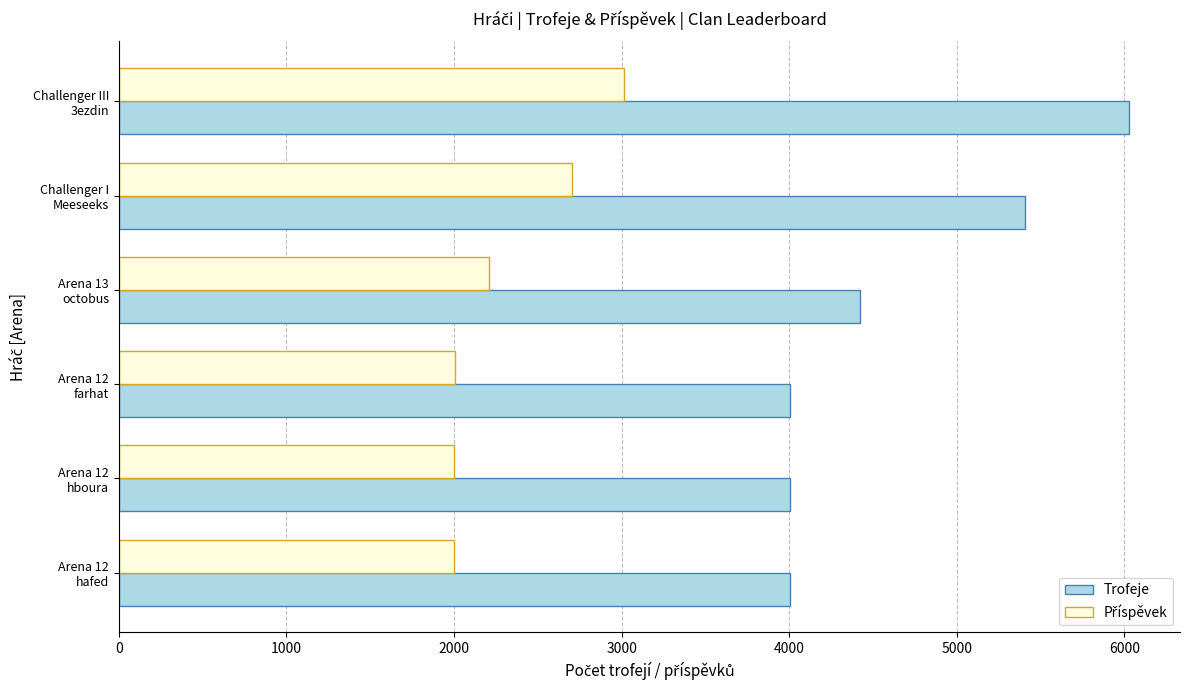

Which series has the widest spread of values?

Trofeje